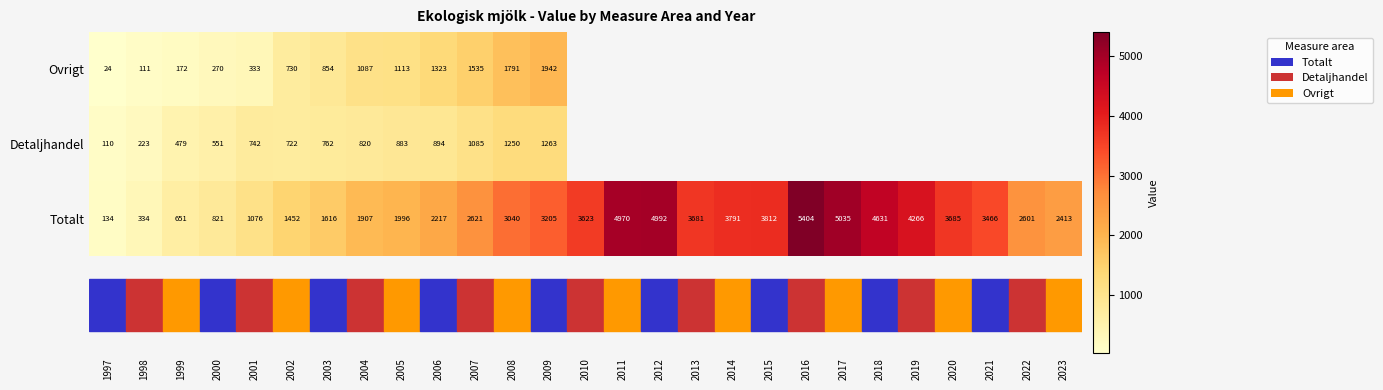

Rank the series at 2008 from lowest to highest value.

Detaljhandel, Ovrigt, Totalt